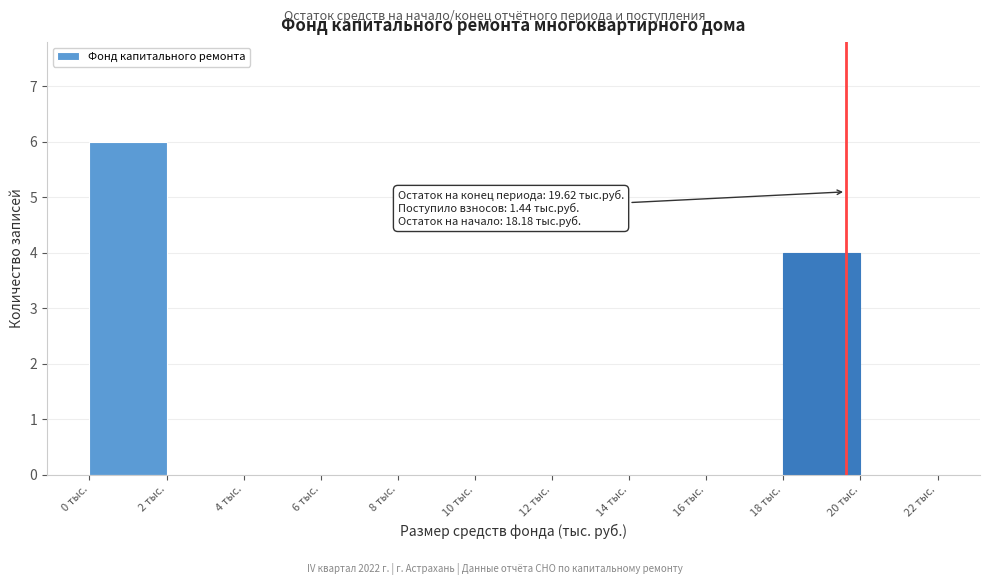

Over which range of the x-axis is the bar tallest?

0 to 2